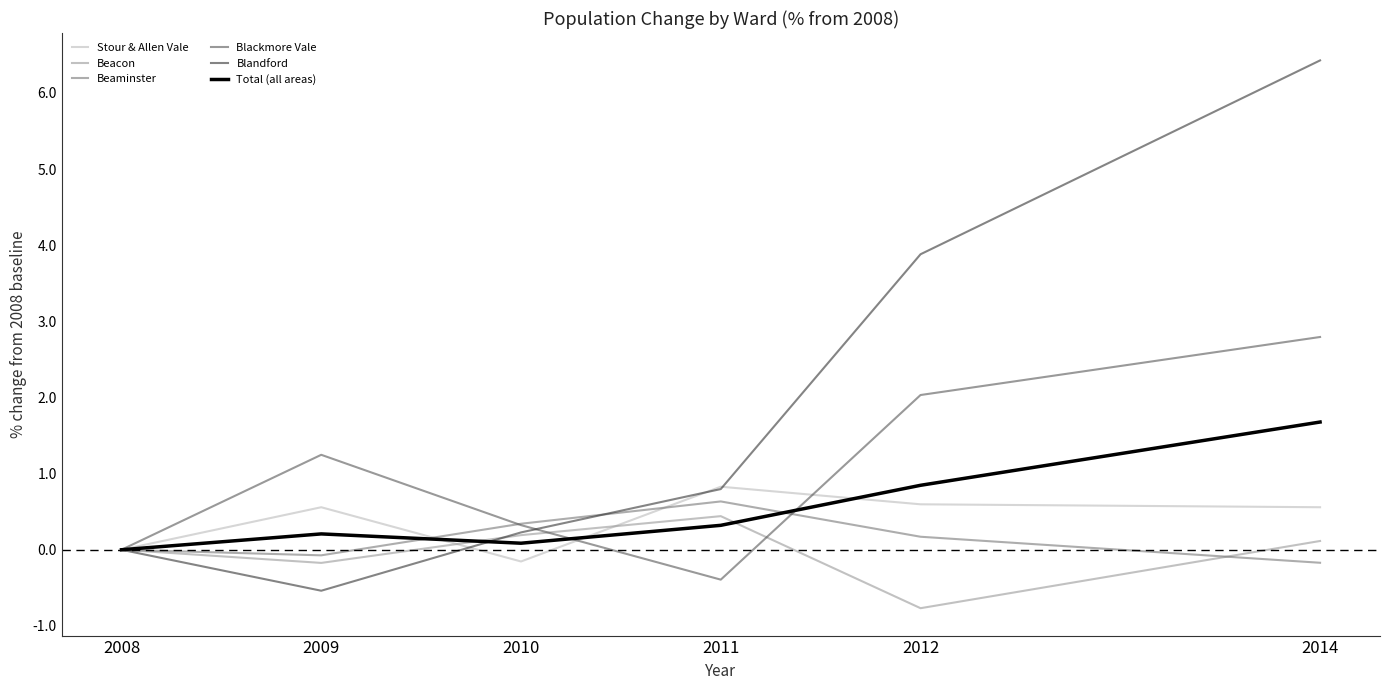

Which series has the largest total across all categories?

Blandford